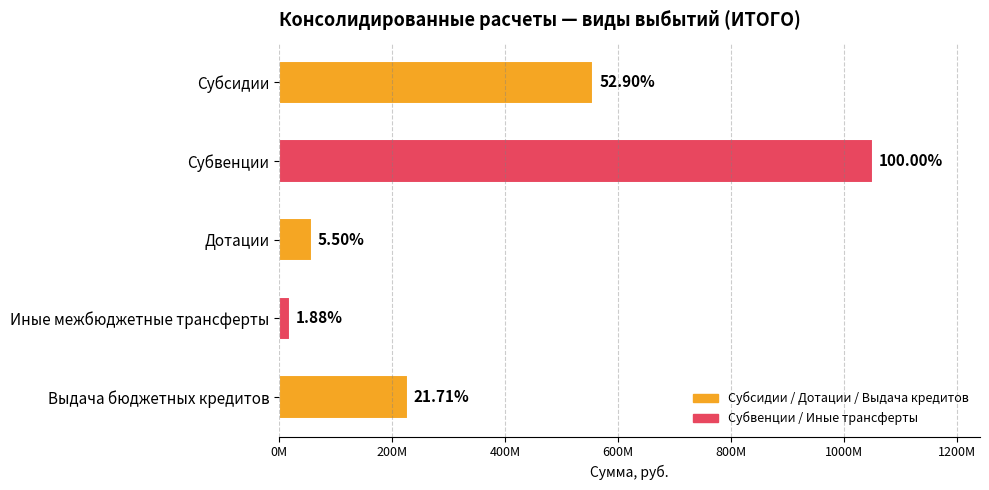

What is the minimum value shown in the chart?

19775075.7